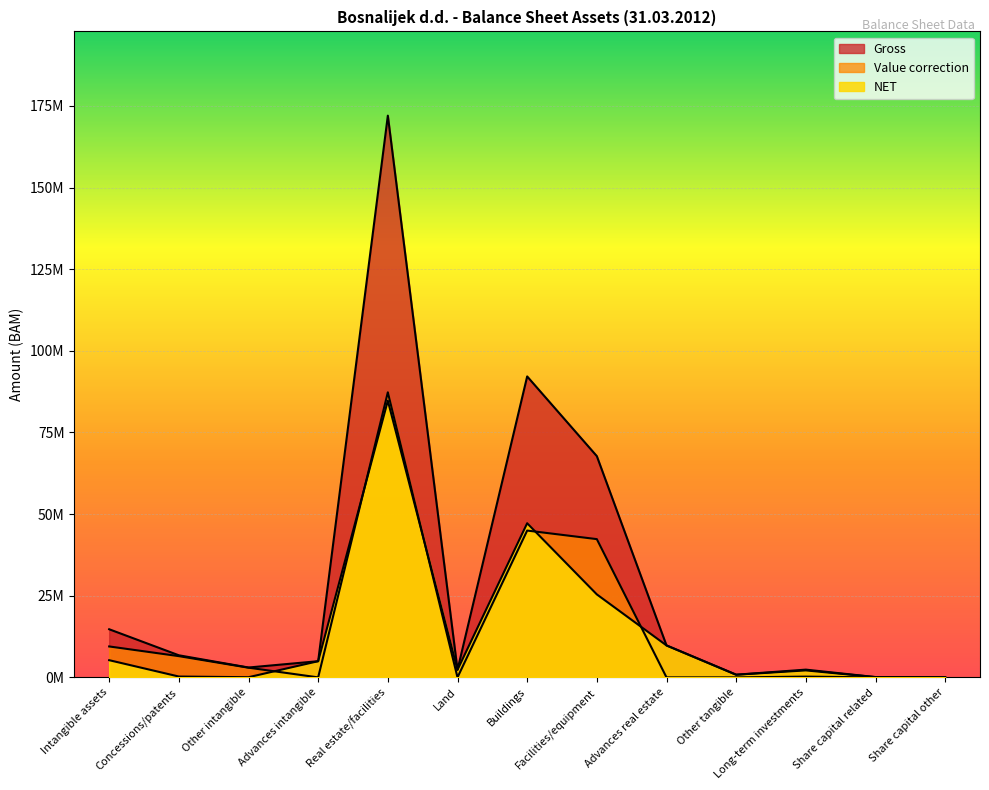

True or false: Gross and NET cross at least once.

False